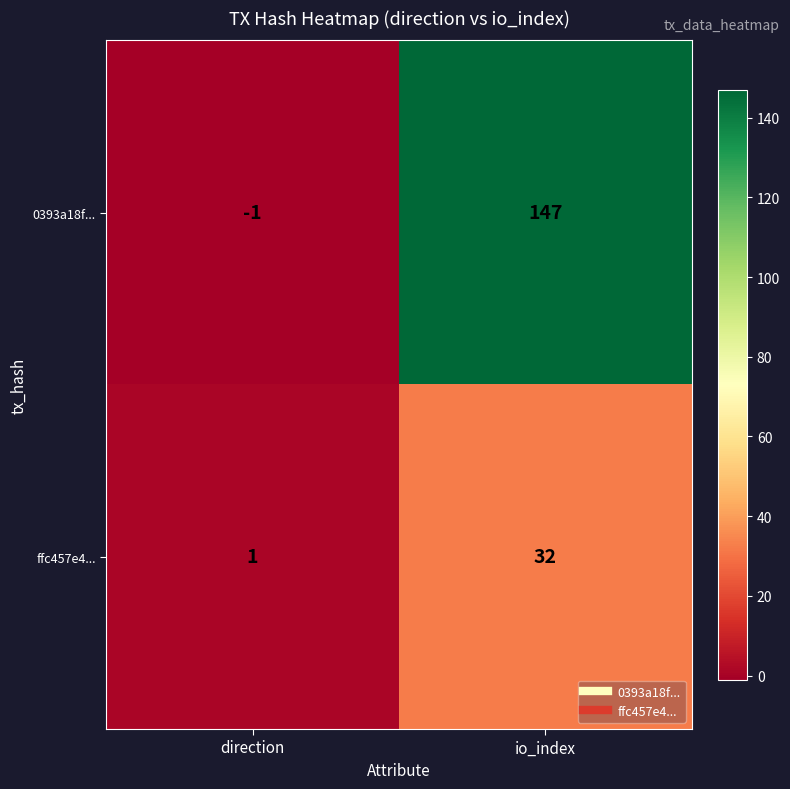

Rank the series at io_index from lowest to highest value.

ffc457e4..., 0393a18f...